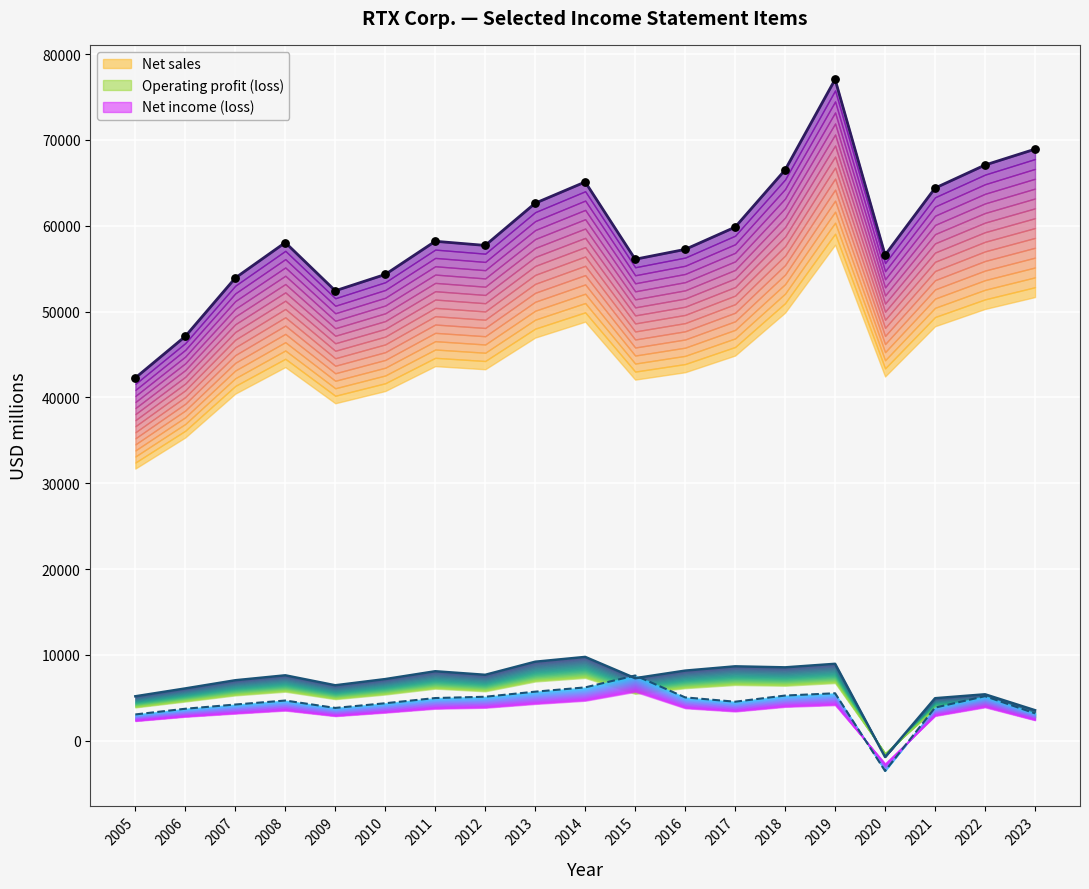

Which series contains the lowest Y value?

Net income (loss)